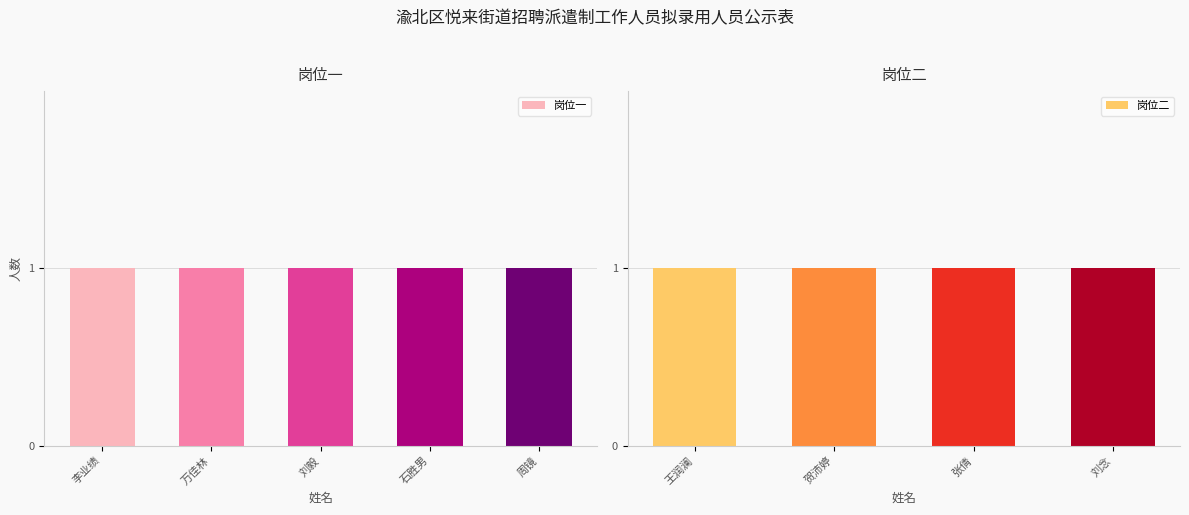

Between 刘念 and 石胜男, which is larger?

石胜男